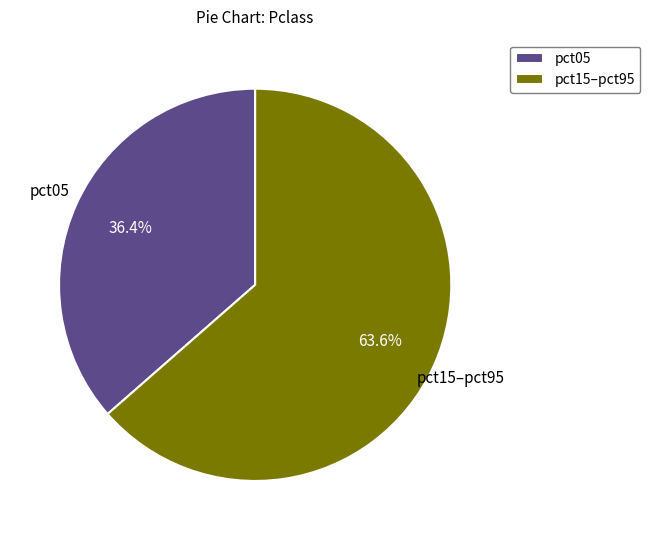

Is there any slice that represents more than half of the pie?

Yes